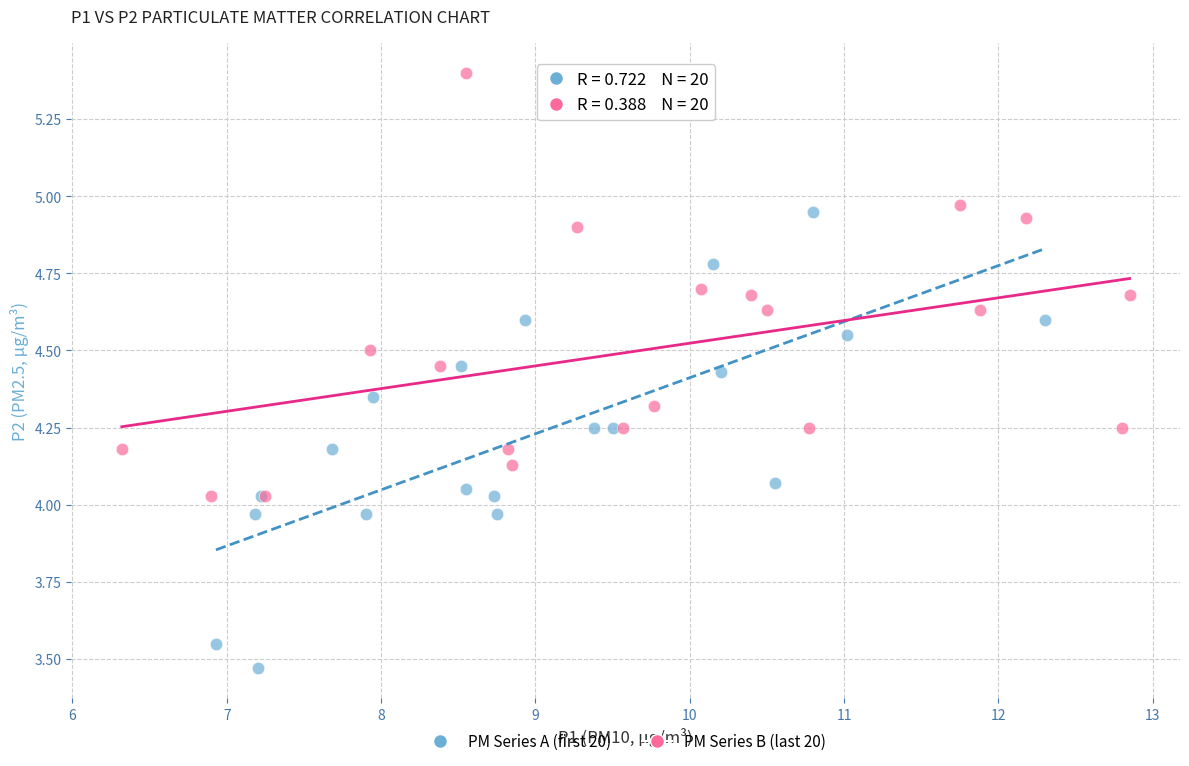

Which series reaches the minimum Y coordinate?

PM Series A (first 20)